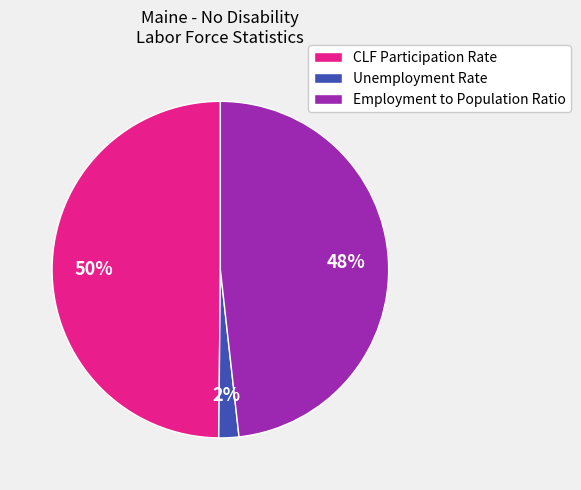

Is the sum of Unemployment Rate and CLF Participation Rate greater than half?

Yes